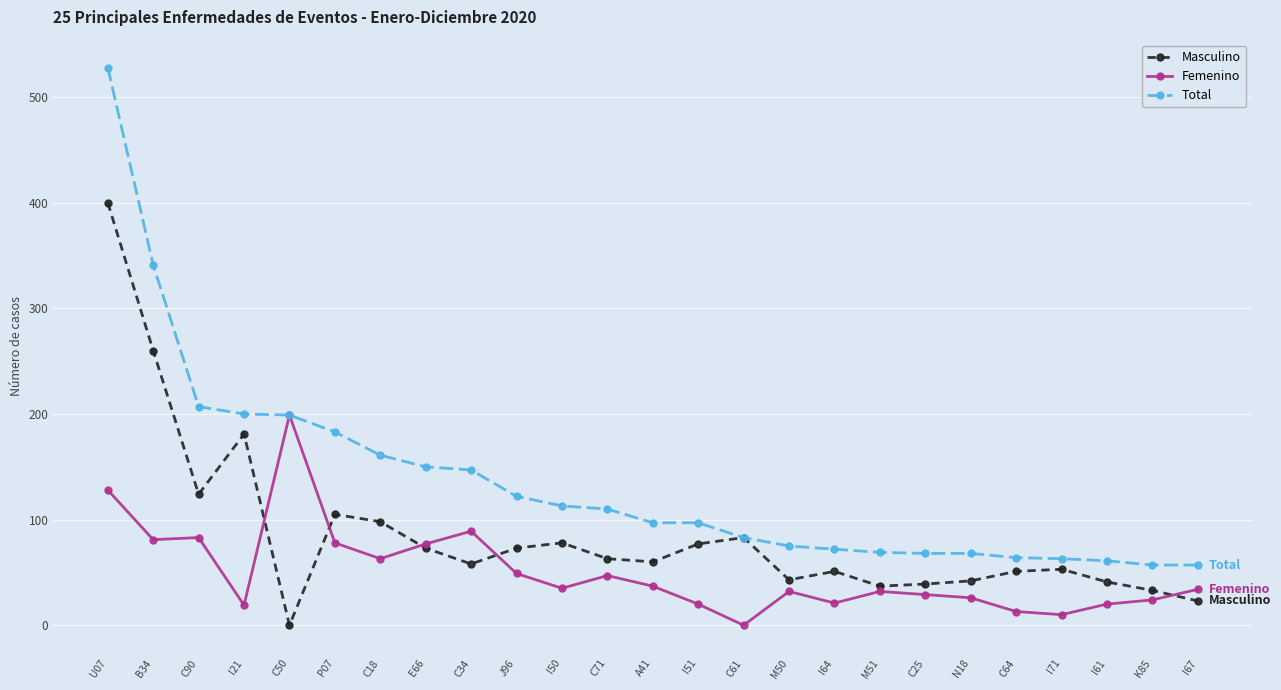

How many lines are shown in the chart?

3